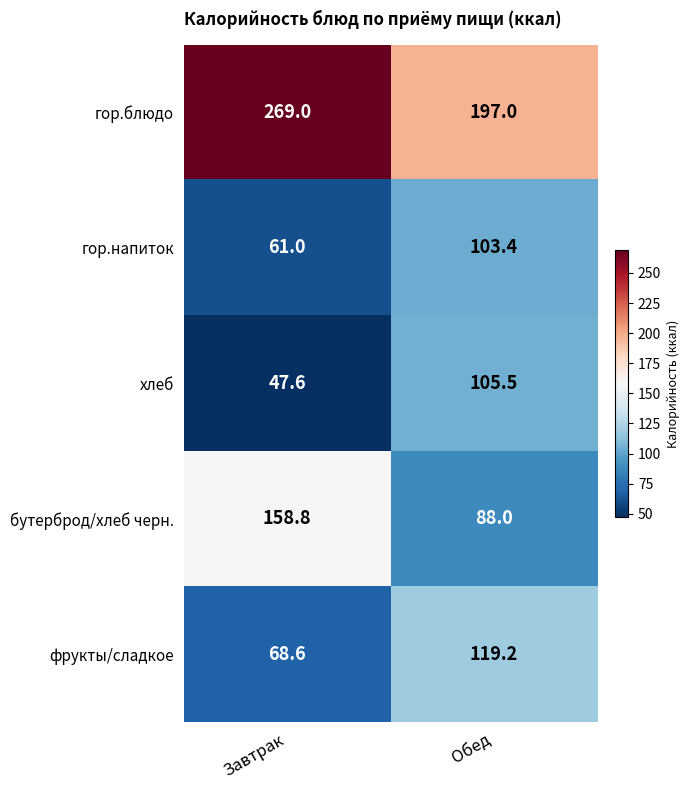

Which series has the largest total across all categories?

гор.блюдо